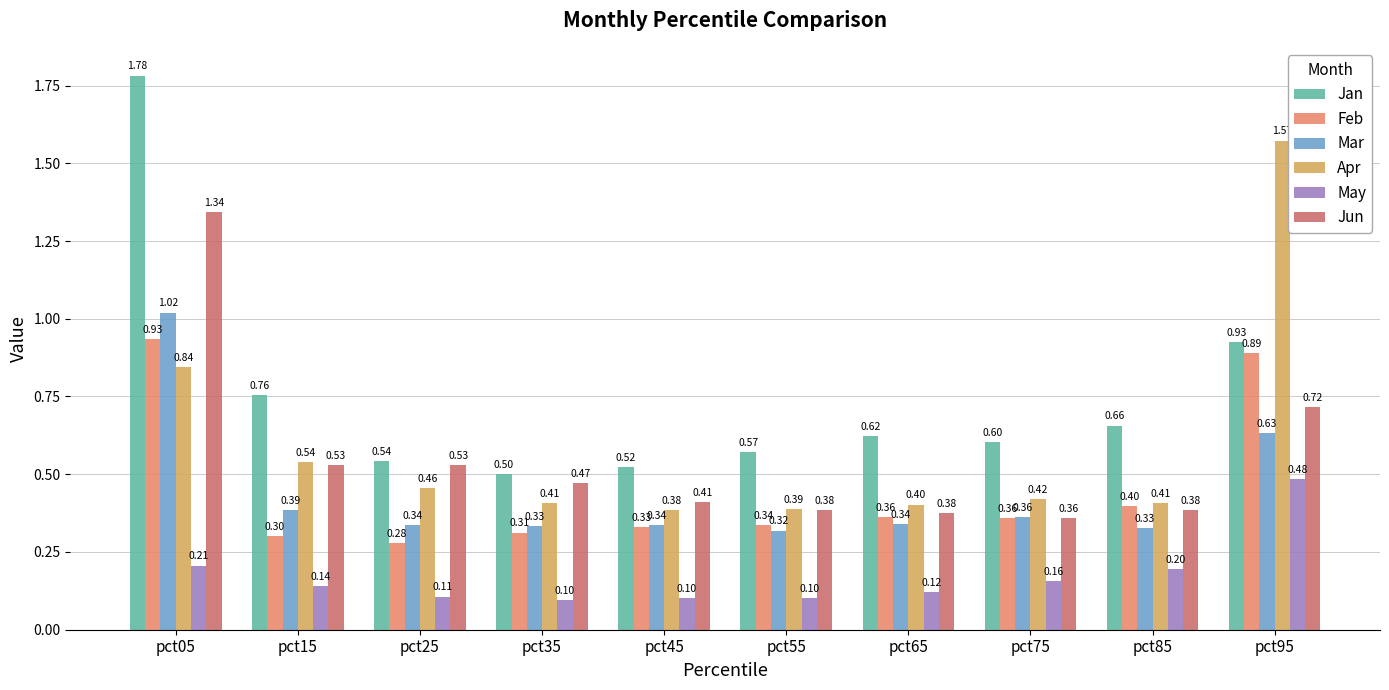

What is the sum of all May values?

1.7